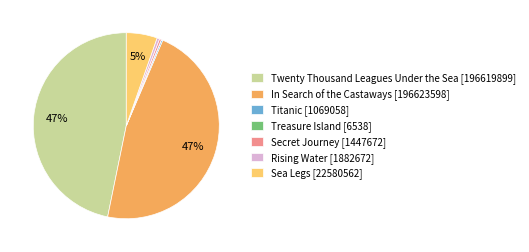

Does Secret Journey account for over 50% of the chart?

No